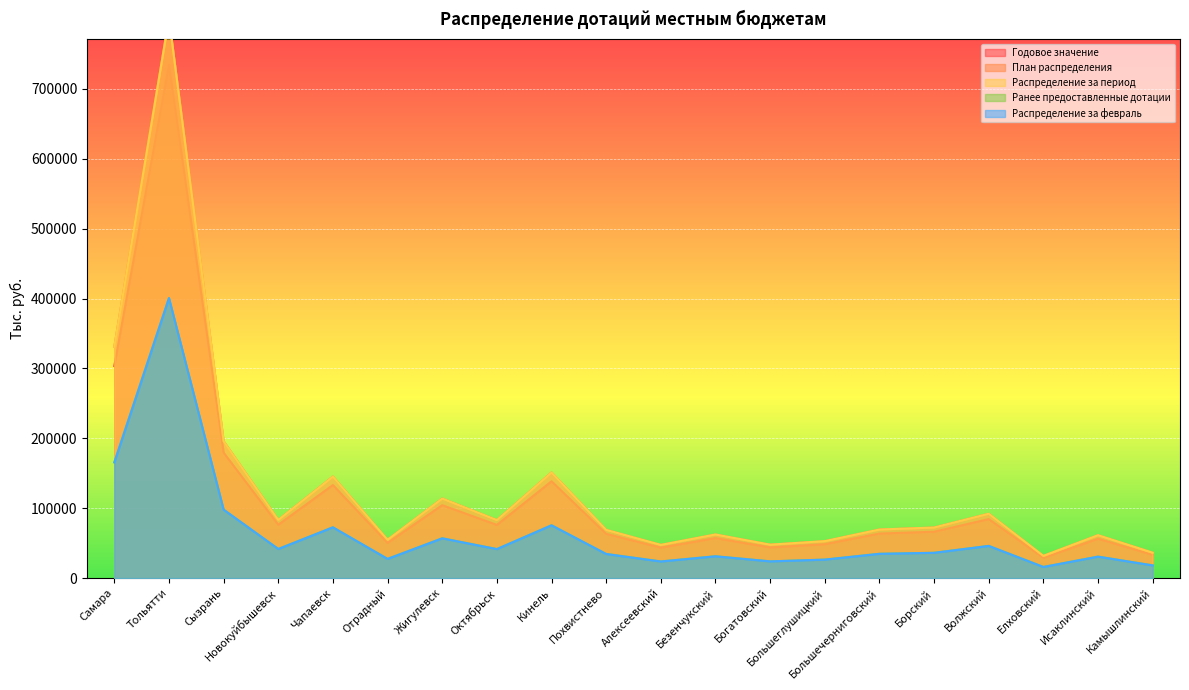

True or false: Распределение за период and Распределение за февраль intersect in this chart.

False